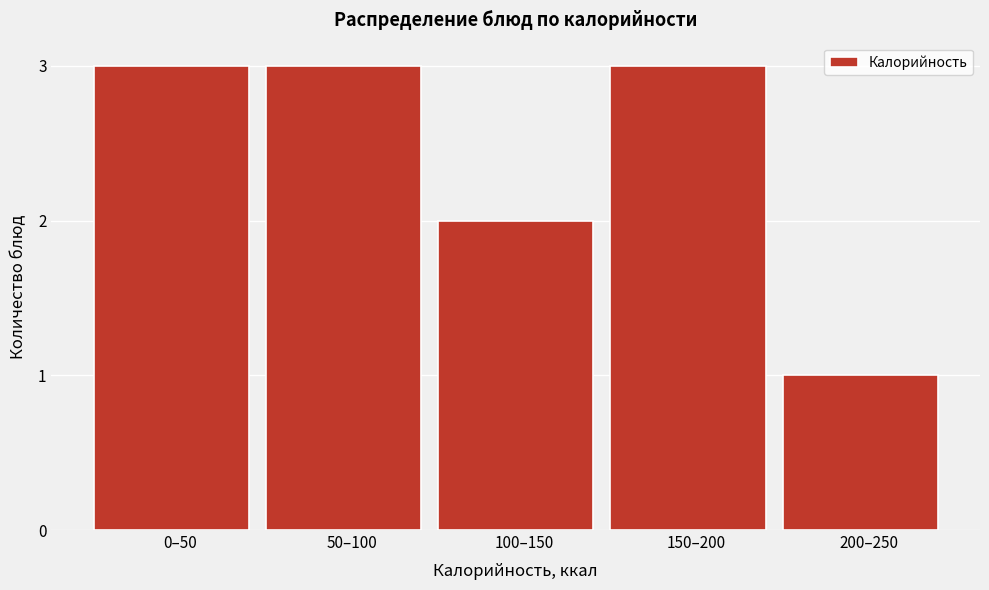

Reading left to right, extract all data points from this chart.

3	3	2	3	1